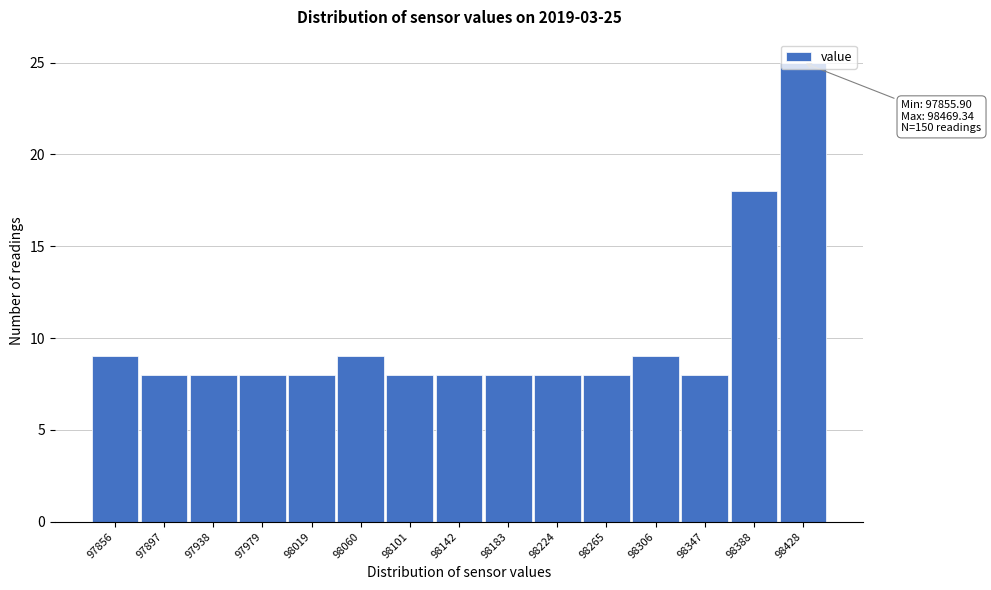

What is the ratio of the value at 98224 to the value at 98060?

0.9